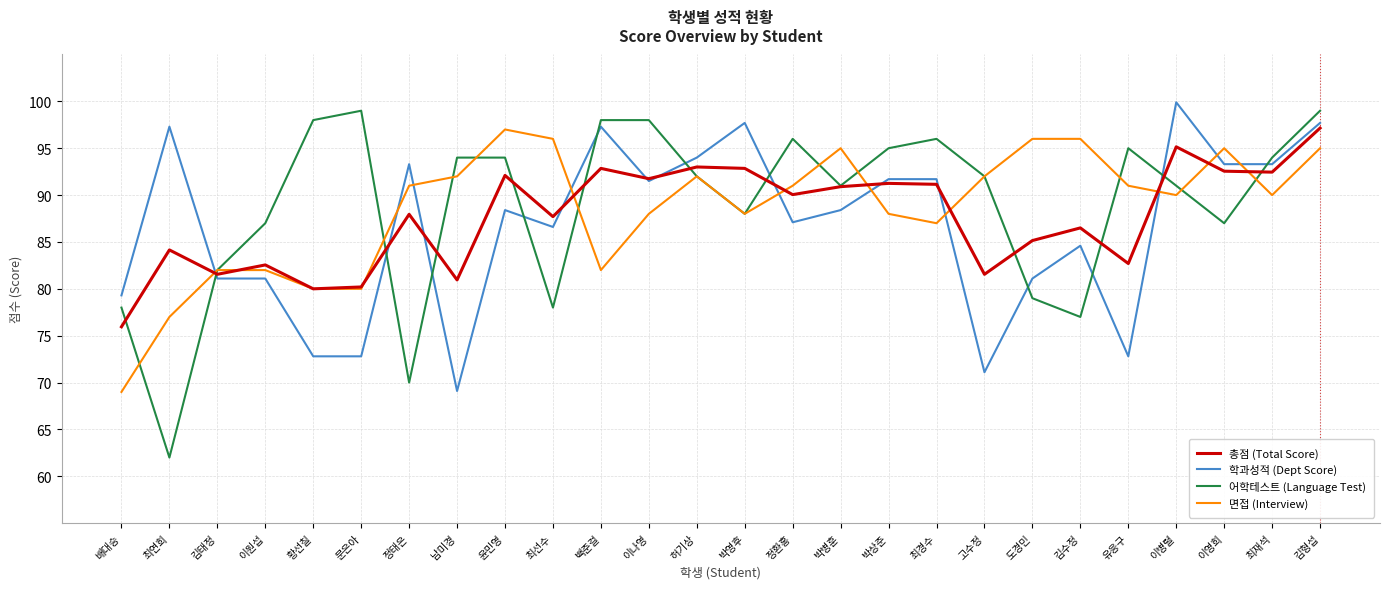

What position from the left is 김수정?

21